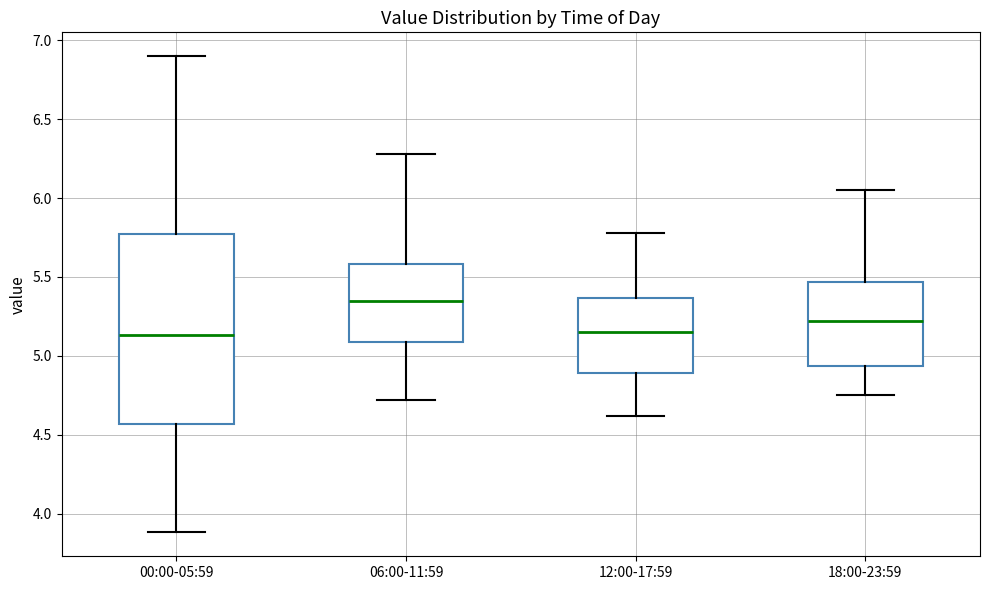

Reading left to right, transcribe this box plot: for each box, give where its median line is, the range the box spans, and where its two whiskers end, as read against the y-axis. The values are not printed on the chart, so give them approximately, as read against the axis.

00:00-05:59: median 5.15, box 4.55 to 5.80, whiskers 3.90 to 6.90
06:00-11:59: median 5.35, box 5.10 to 5.60, whiskers 4.70 to 6.30
12:00-17:59: median 5.15, box 4.90 to 5.35, whiskers 4.60 to 5.80
18:00-23:59: median 5.20, box 4.95 to 5.45, whiskers 4.75 to 6.05